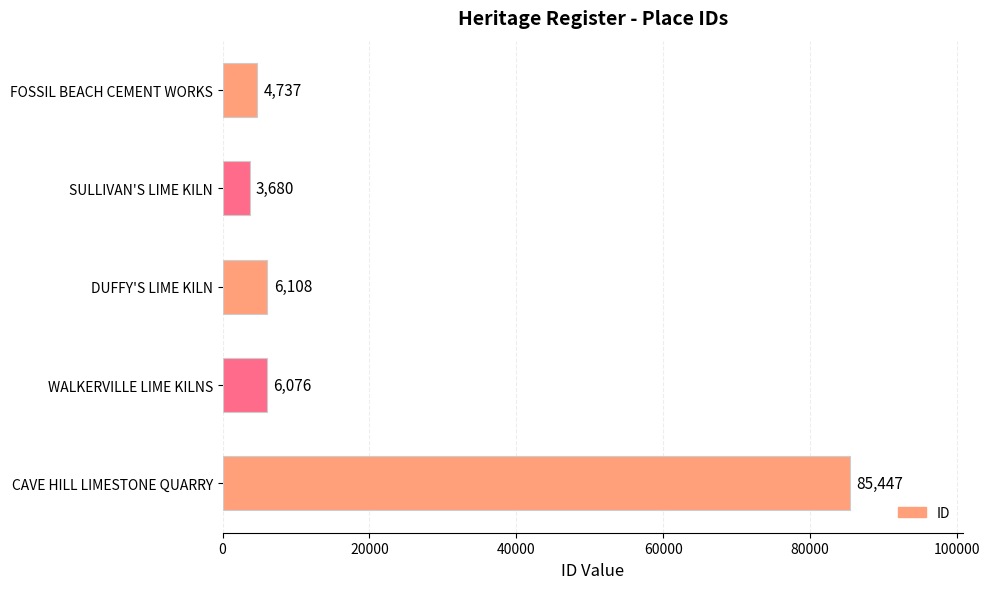

What is the average value?

21210